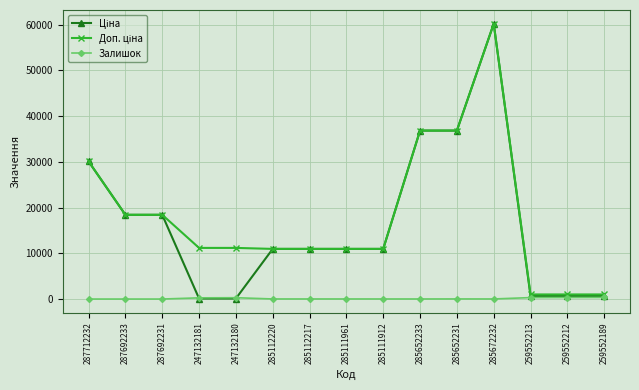

At which category does the chart reach its peak across all series?

285672232